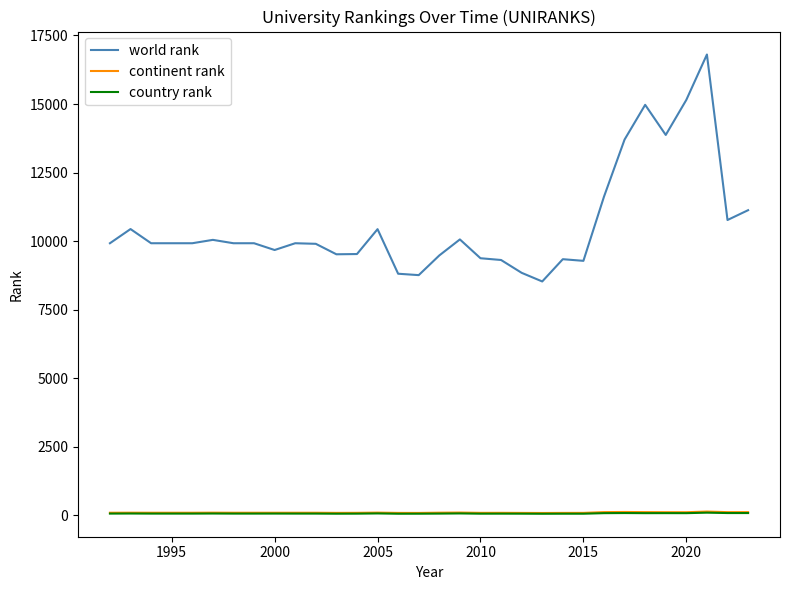

Which series has the largest total across all categories?

world rank